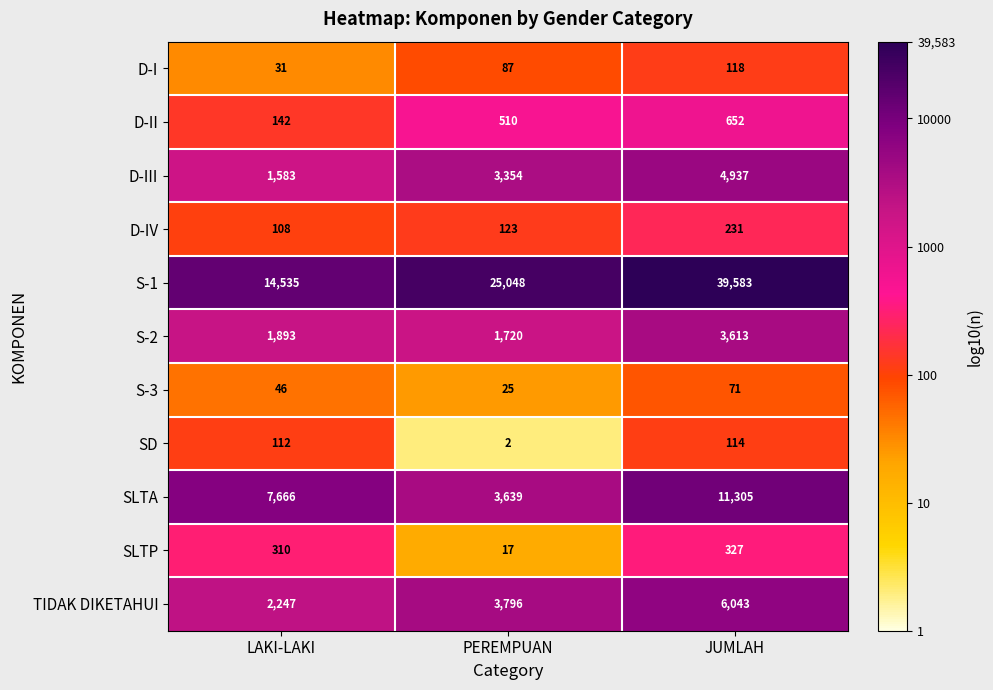

List the series in order of their peak value, highest first.

S-1, SLTA, TIDAK DIKETAHUI, D-III, S-2, D-II, SLTP, D-IV, D-I, SD, S-3